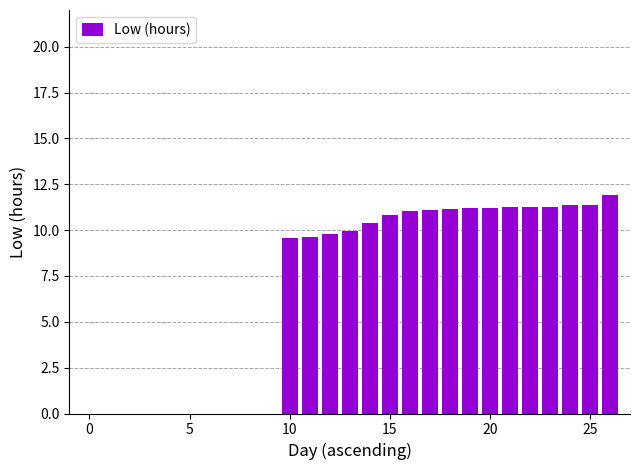

What is the maximum value shown in the chart?

11.9